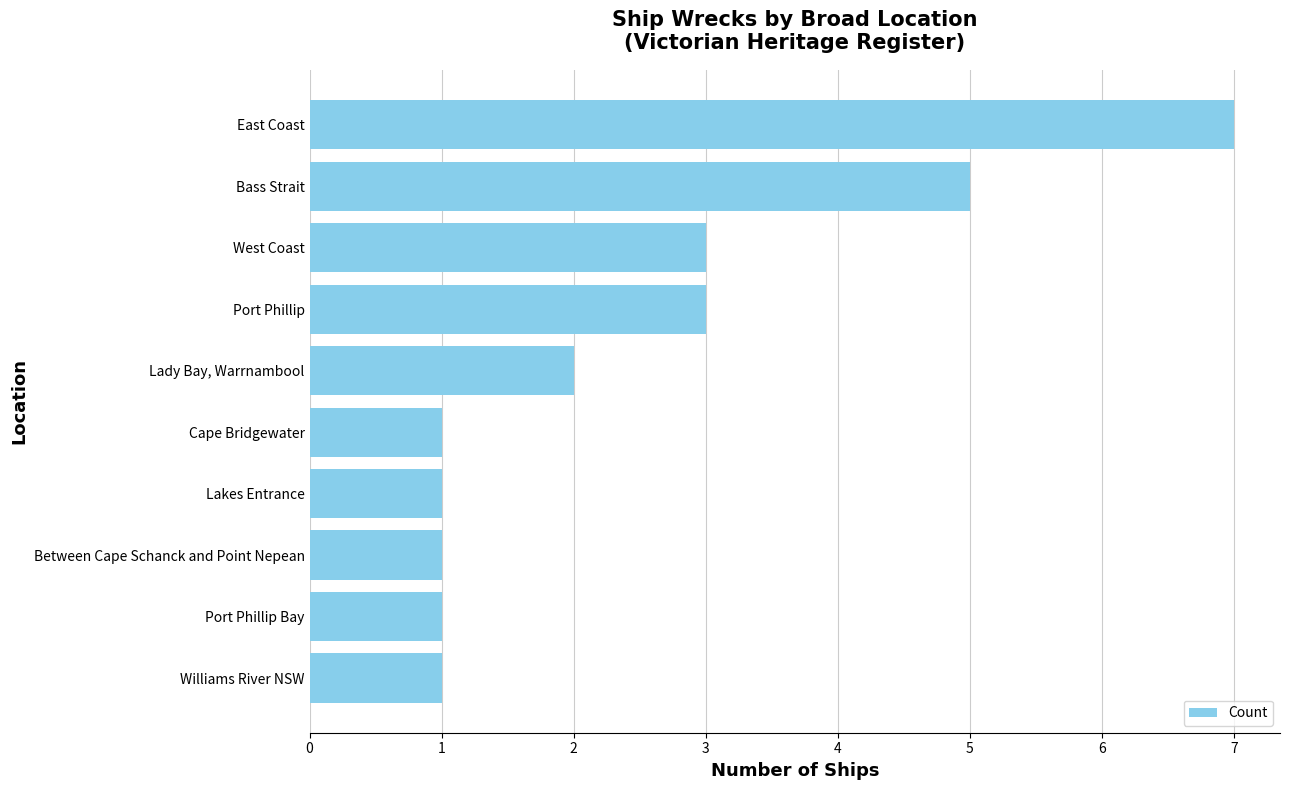

Reading top to bottom, what are all the values shown in this chart?

7	5	3	3	2	1	1	1	1	1